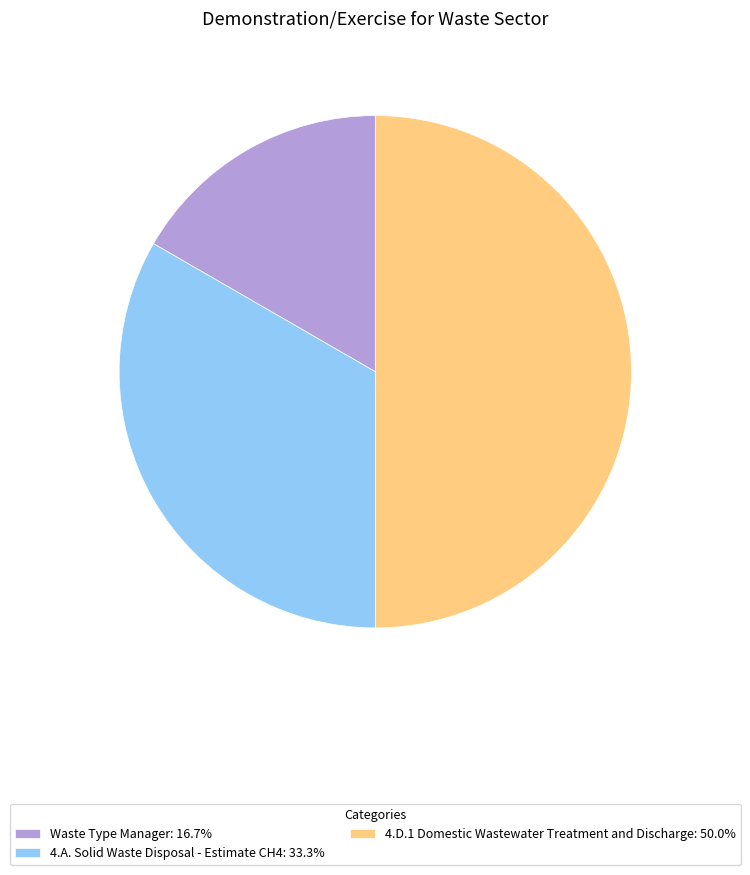

Is Waste Type Manager: 16.7% the majority of the pie?

No